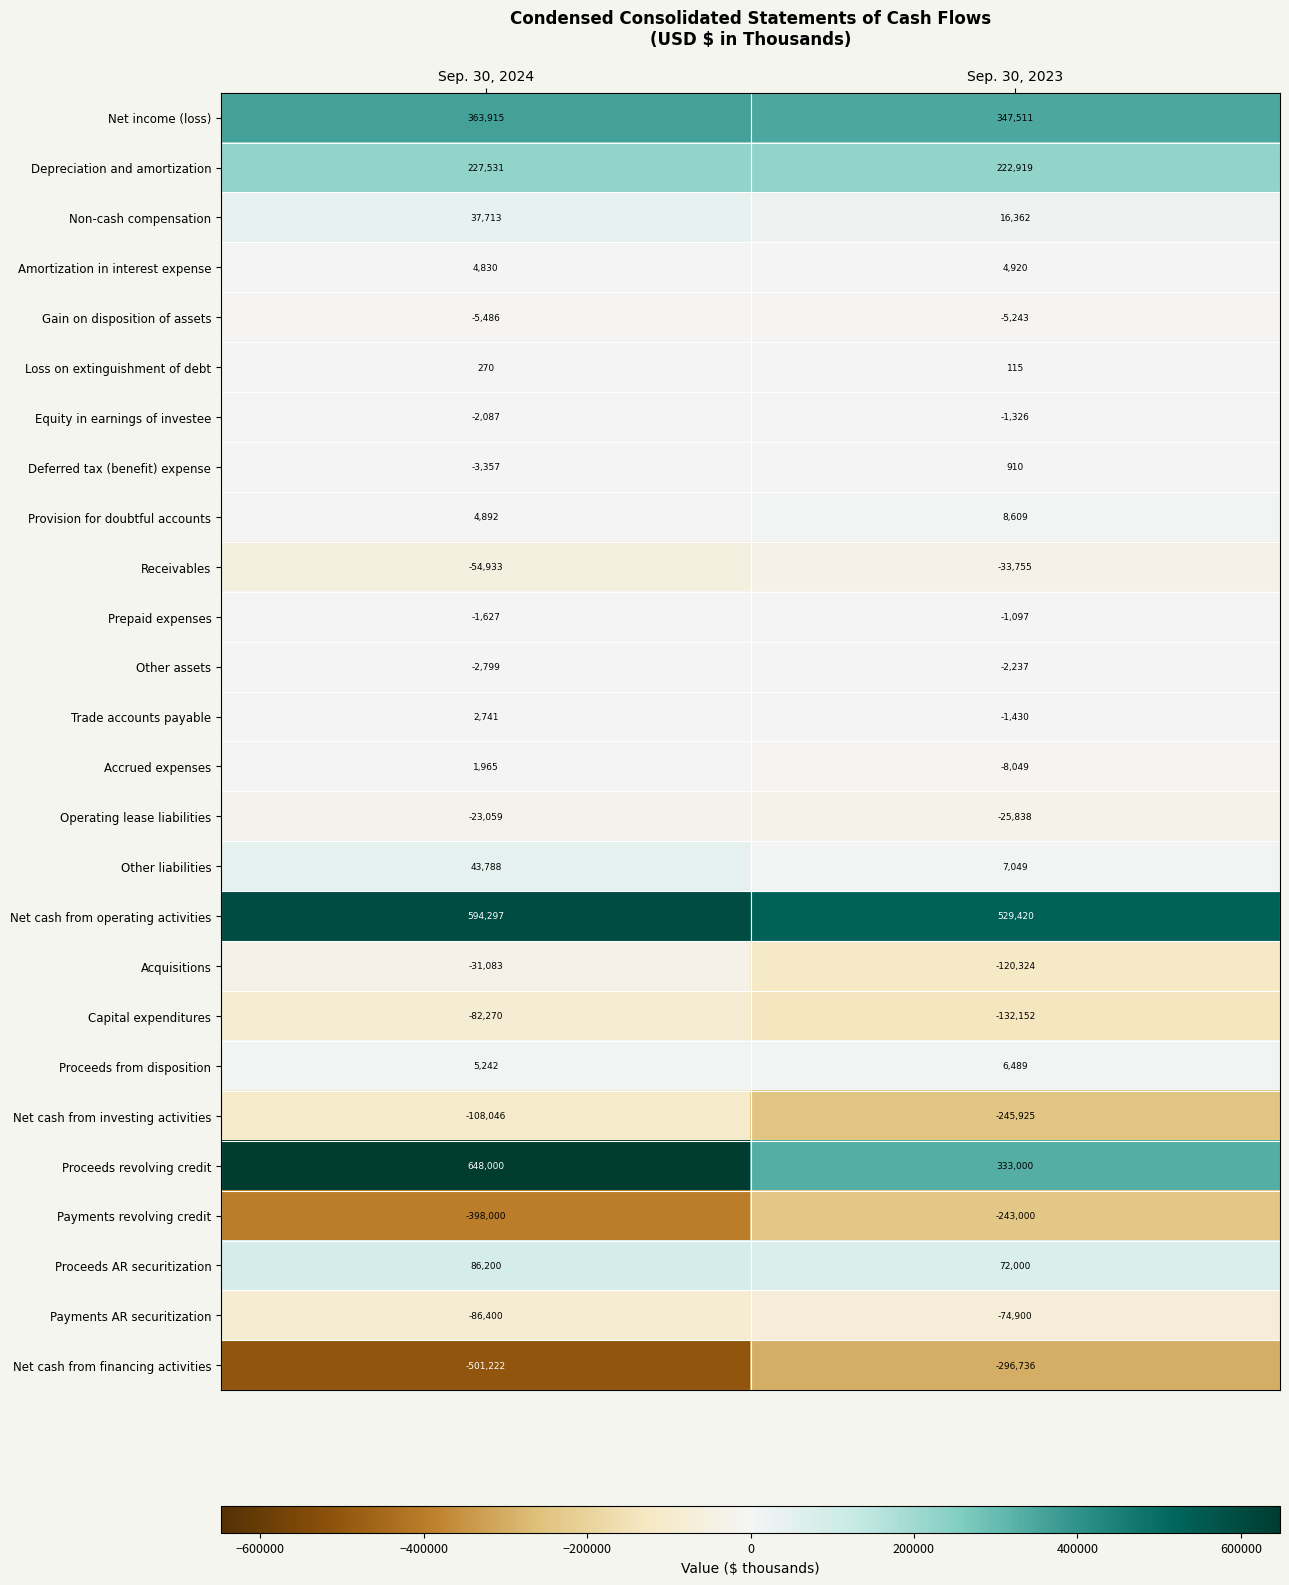

At which label does Other liabilities reach its minimum?

Sep. 30, 2023